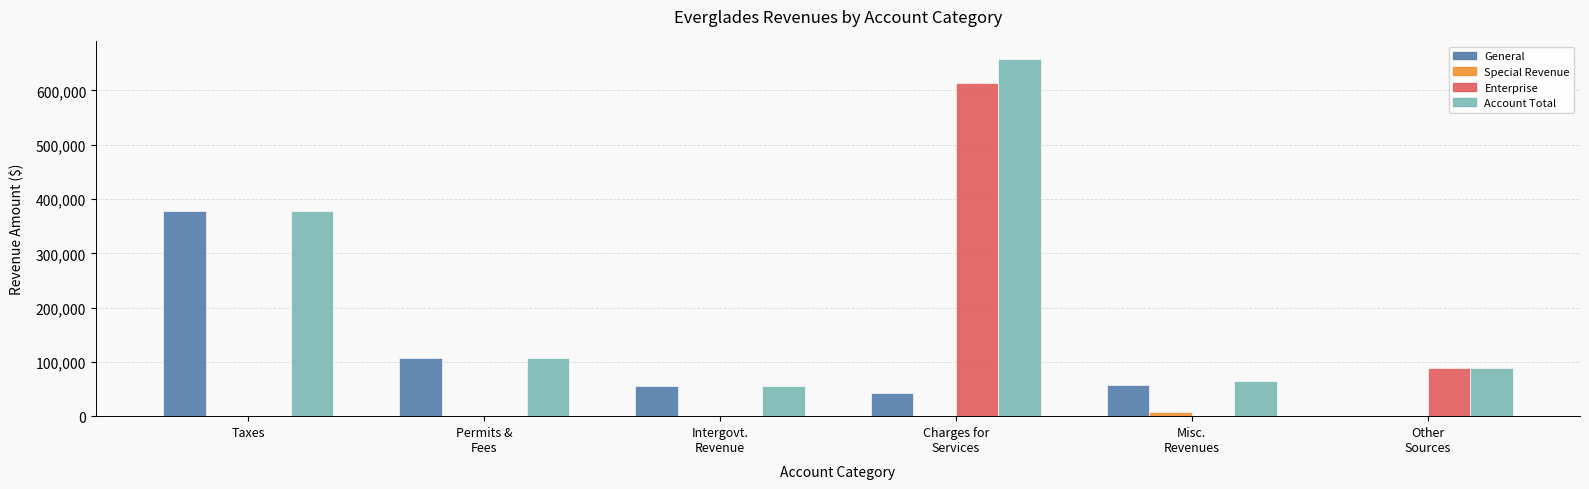

At which category is the sum across all series the highest?

Charges for
Services